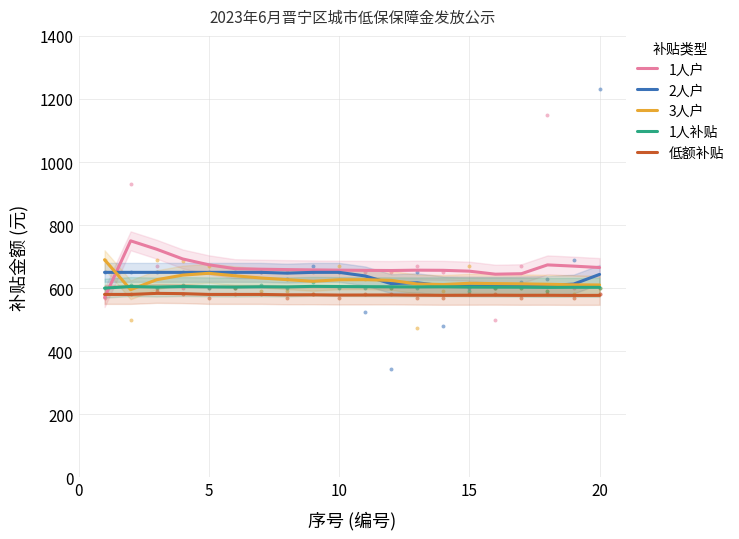

What is the highest value of the 3人户 series?

690.0